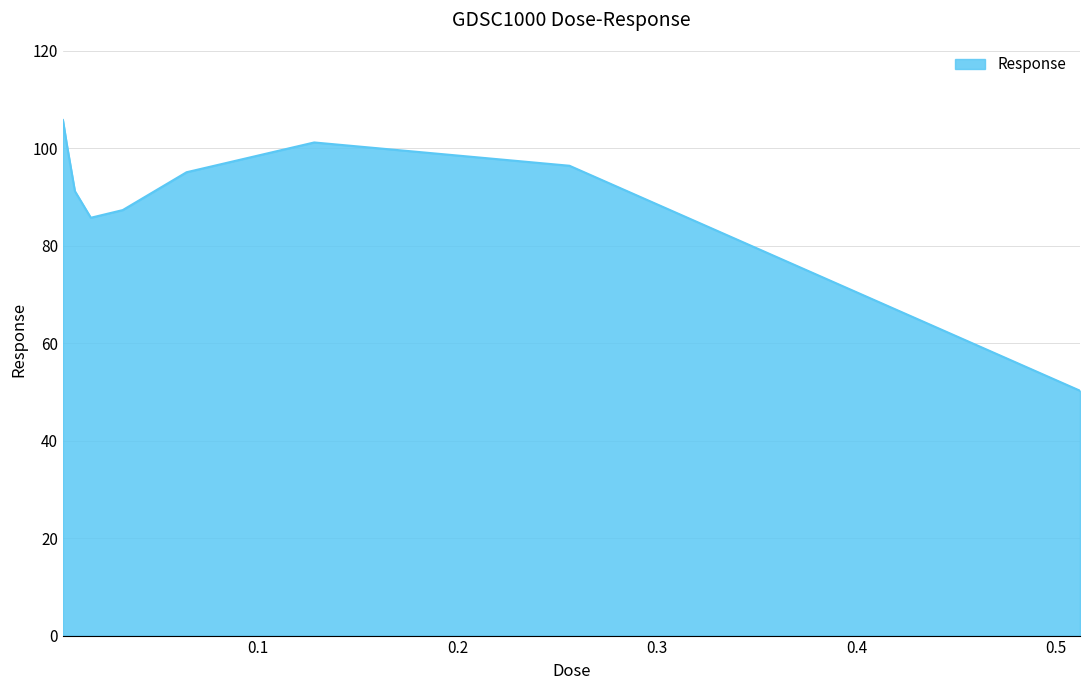

What is the greatest value displayed?

105.8